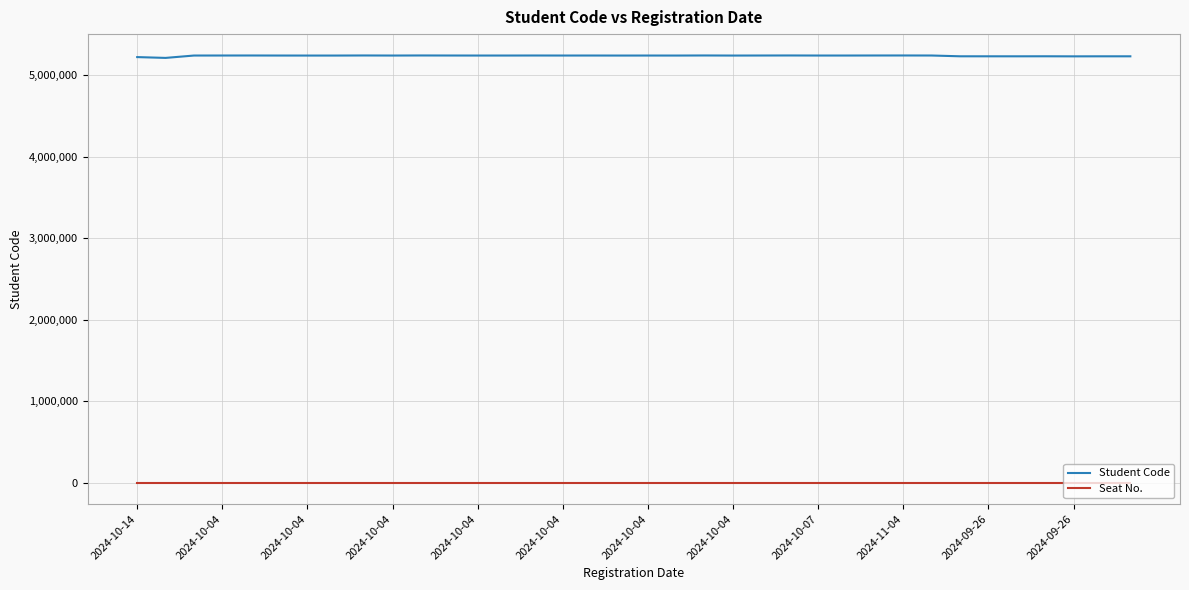

What is the minimum value for Student Code?

5211245